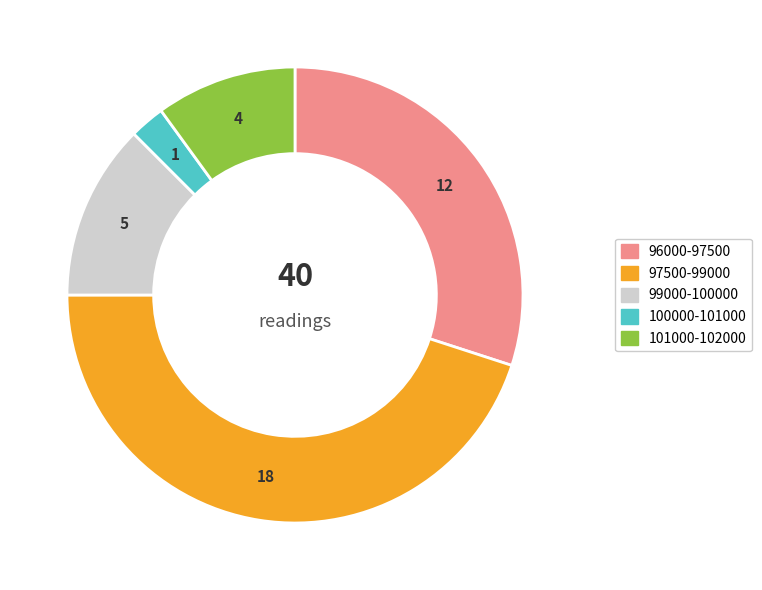

Does any single category account for the majority?

No